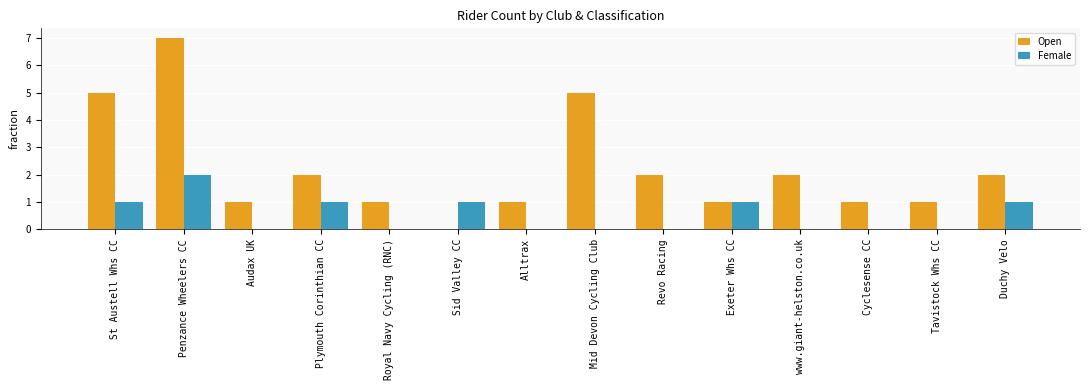

Which series has the largest total across all categories?

Open